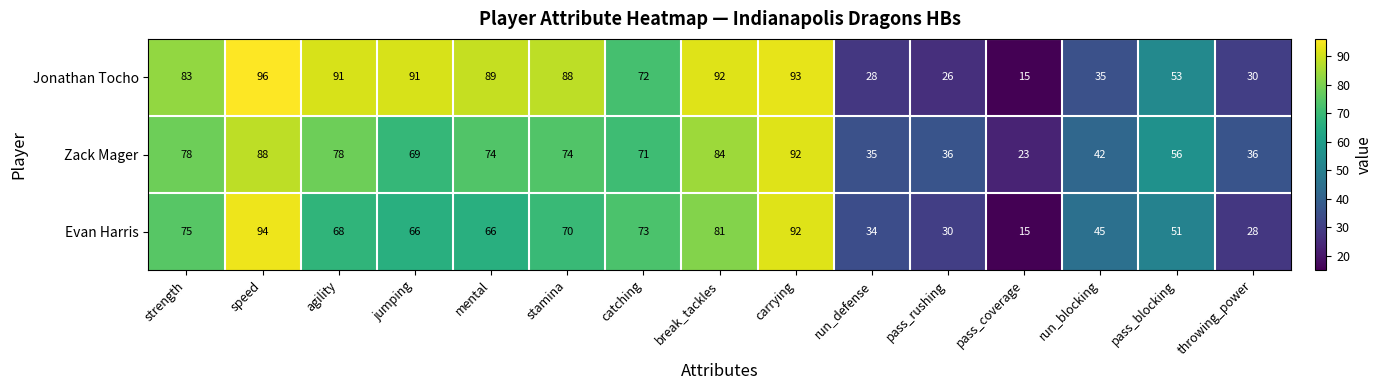

What is the spread (max minus min) of values at stamina?

18